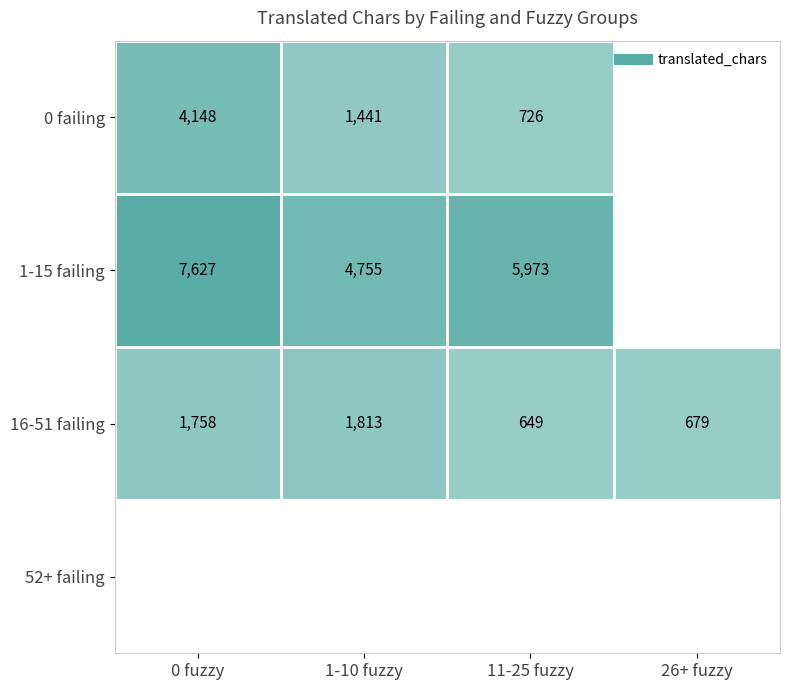

The 1-15 failing series shows 4755 at 1-10 fuzzy. True or false?

True